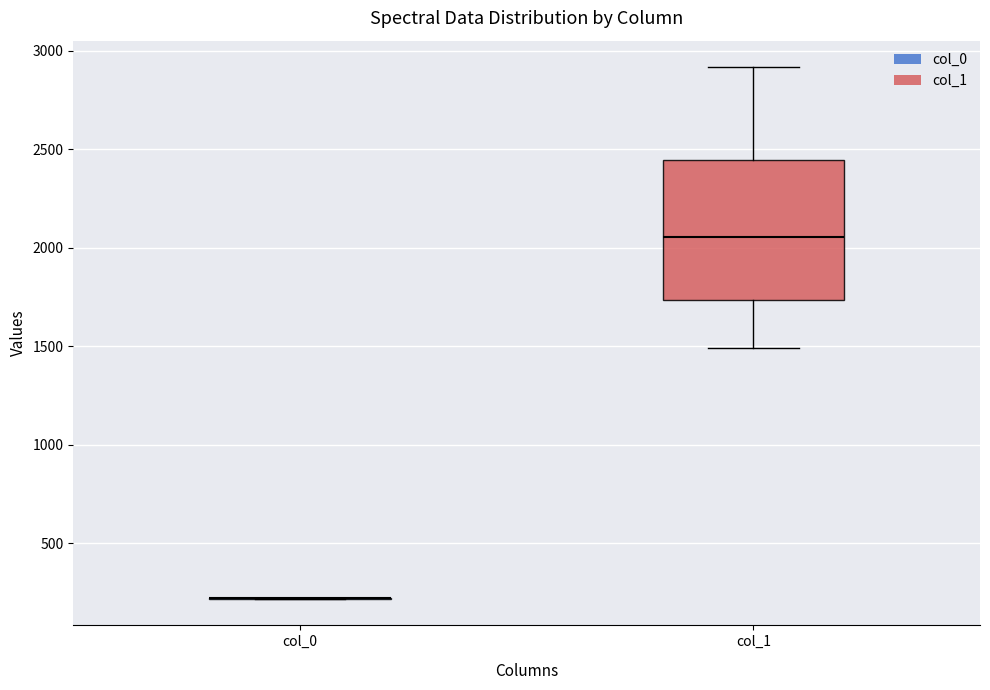

Which box is the tallest, from its lower edge to its upper edge?

col_1